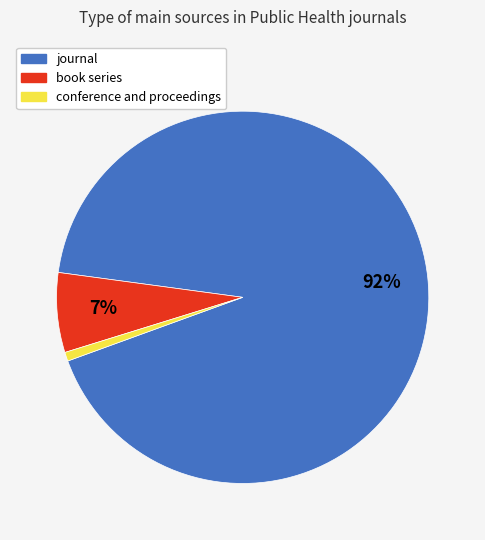

To the nearest percent, what is the average slice percentage?

33%